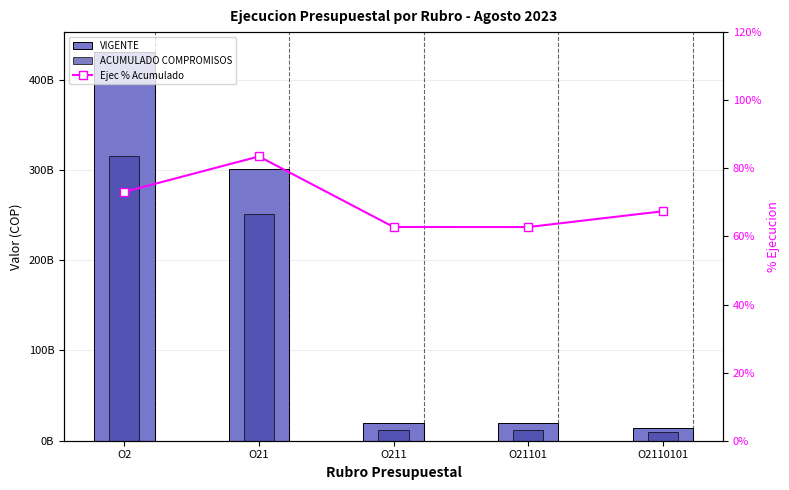

At which category is the sum across all series the highest?

O2